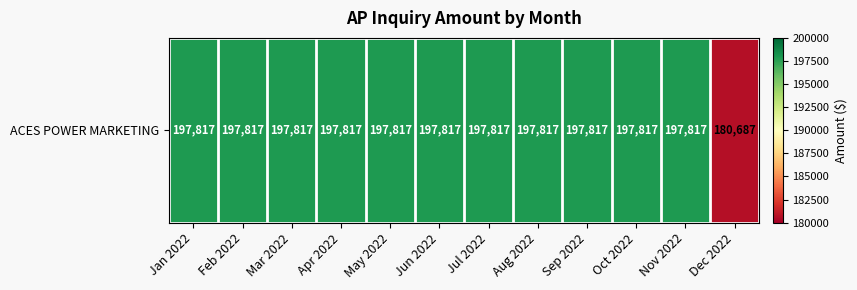

At which category does the chart reach its minimum across all series?

Dec 2022